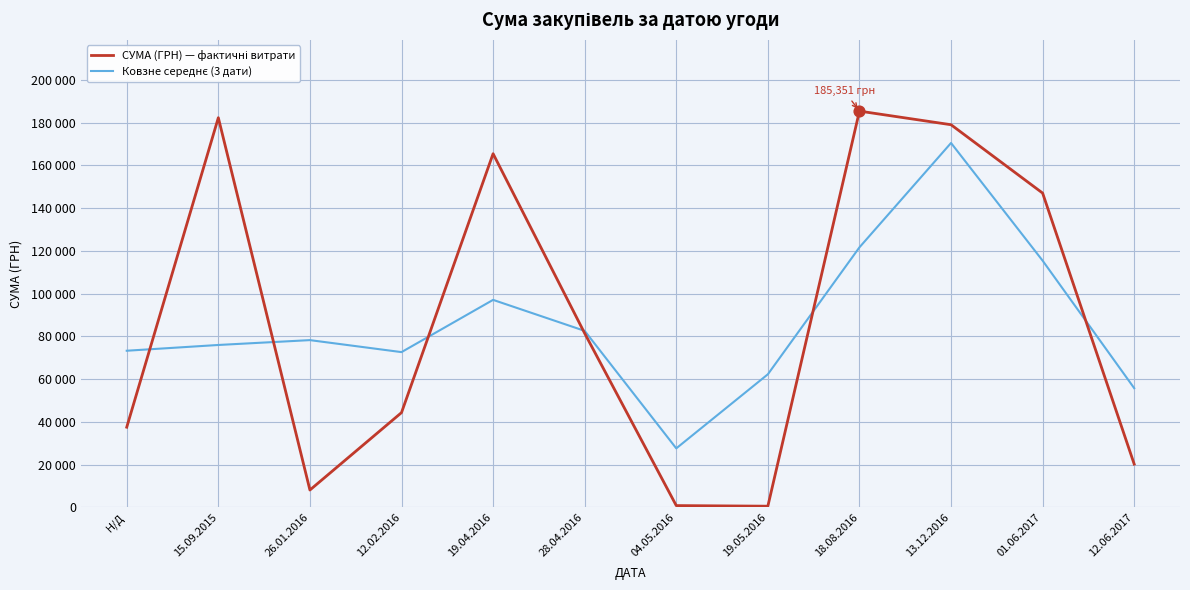

What is the total value across all series at 15.09.2015?

258206.5